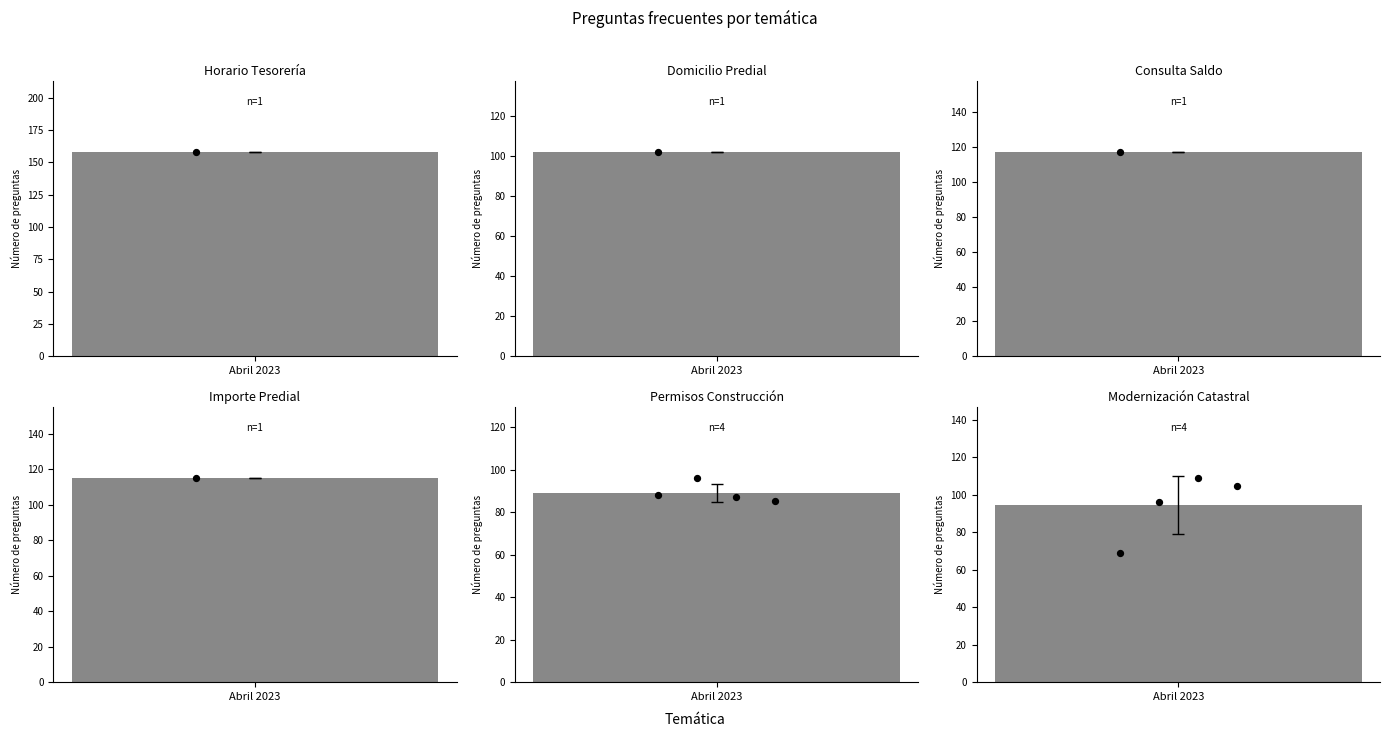

Approximately how many times larger is the value at Permisos construcción (1) compared to Permisos construcción (3)?

1.0